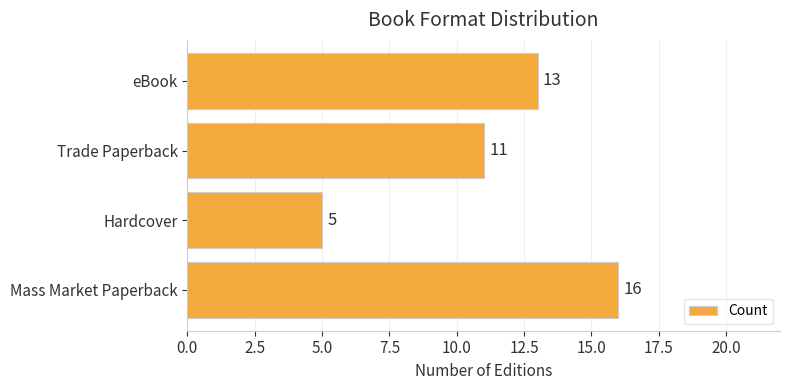

Where is the data nearest to the value 10?

Trade Paperback